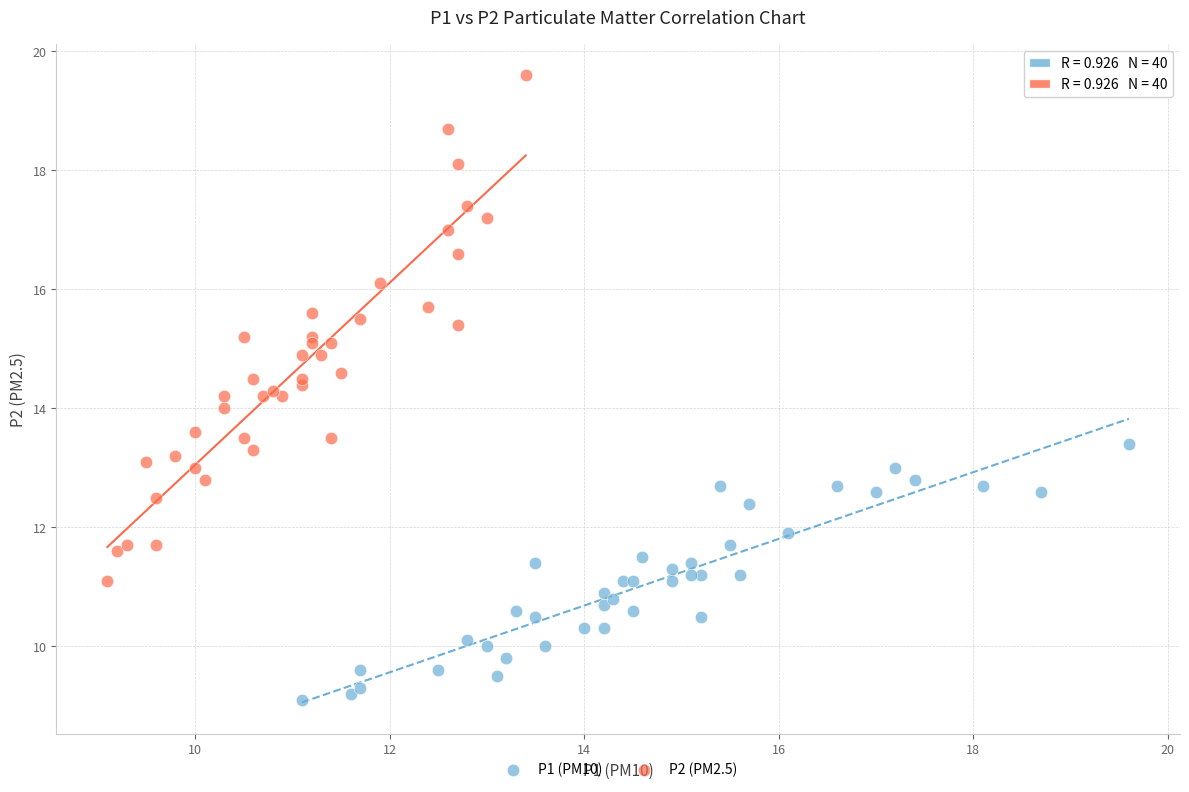

Which series reaches the minimum Y coordinate?

P1 (PM10)